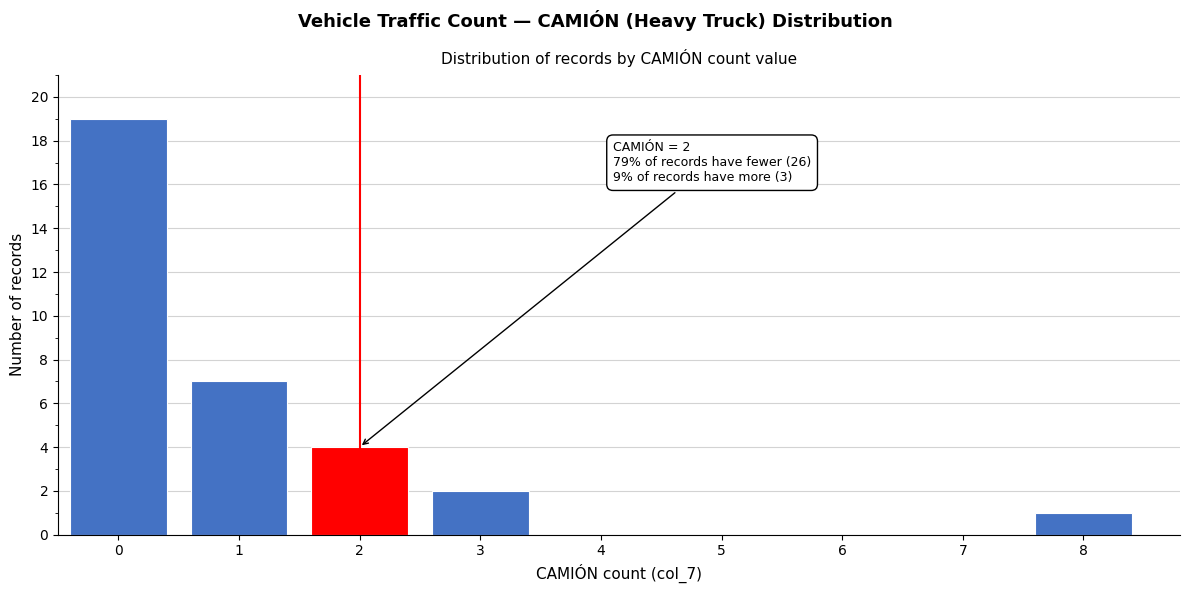

Reading left to right, list all the values displayed in this chart.

0=19	1=7	2=4	3=2	4=0	5=0	6=0	7=0	8=1